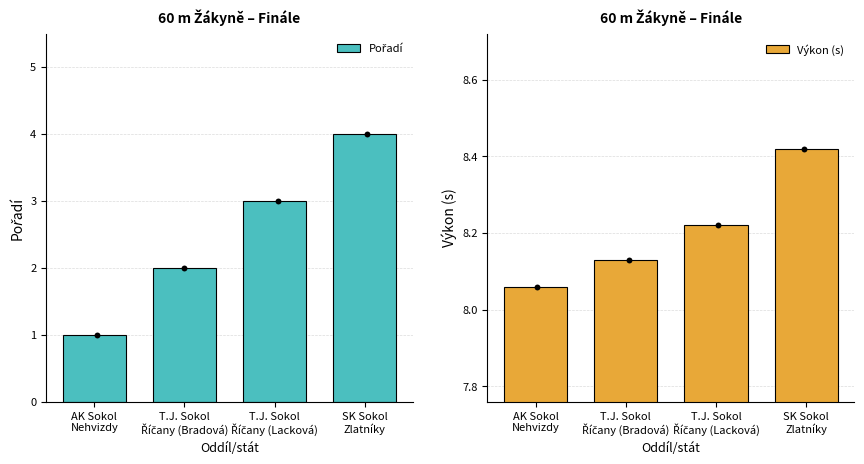

What is the total value across all series at T.J. Sokol
Říčany (Lacková)?

11.2